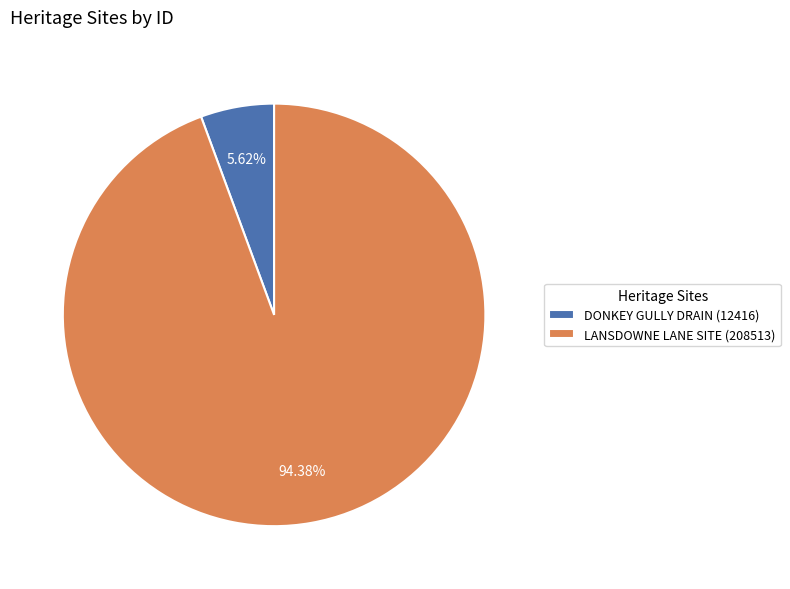

How many segments does this pie chart have?

2